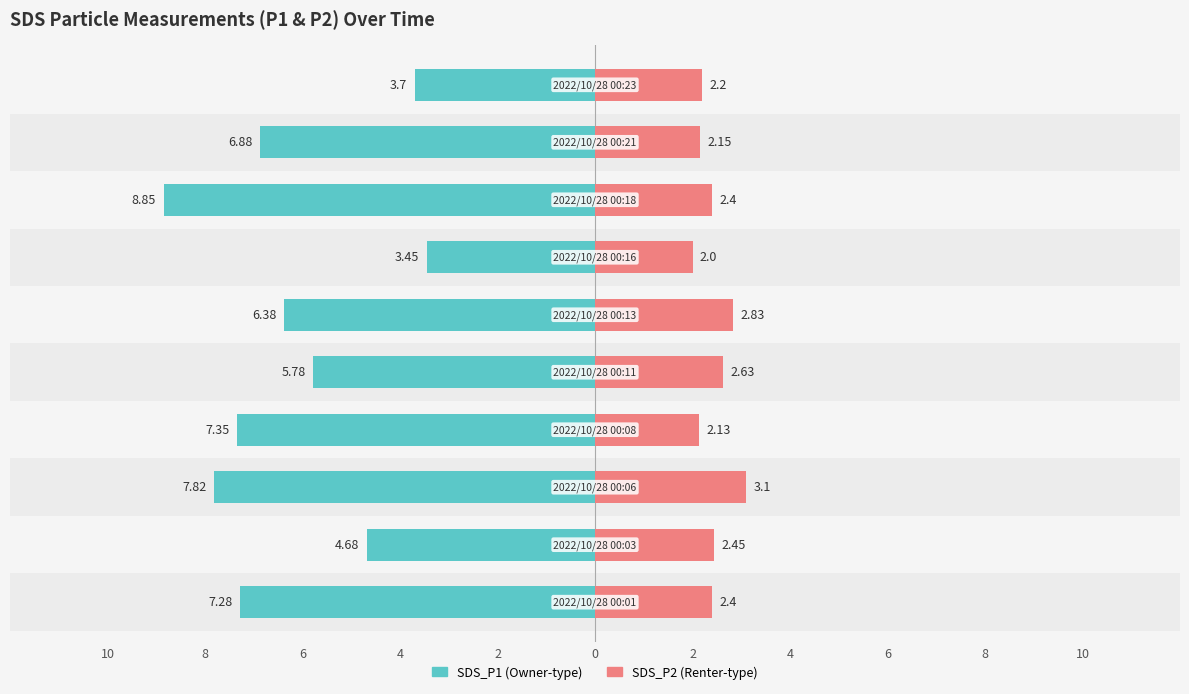

Reading left to right, transcribe all the data shown in this chart.

SDS_P1: -7.3	-4.7	-7.8	-7.3	-5.8	-6.4	-3.5	-8.8	-6.9	-3.7
SDS_P2: 2.4	2.5	3.1	2.1	2.6	2.8	2.0	2.4	2.1	2.2